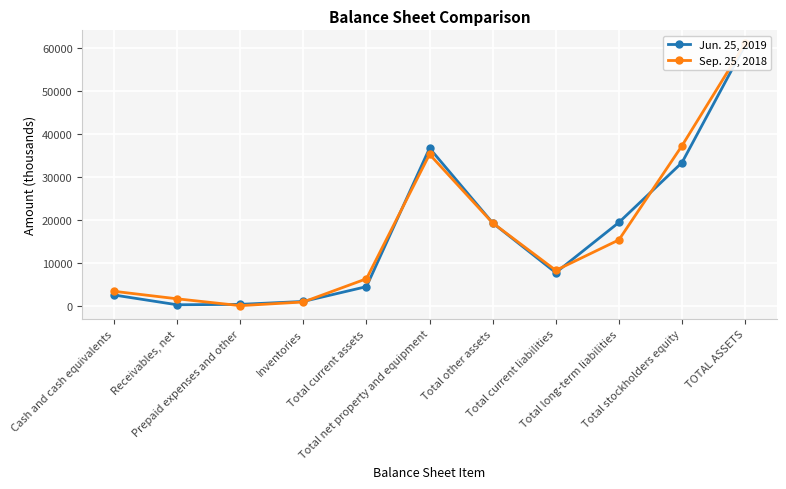

Rank the categories by Sep. 25, 2018 value from highest to lowest.

TOTAL ASSETS, Total stockholders equity, Total net property and equipment, Total other assets, Total long-term liabilities, Total current liabilities, Total current assets, Cash and cash equivalents, Receivables, net, Inventories, Prepaid expenses and other